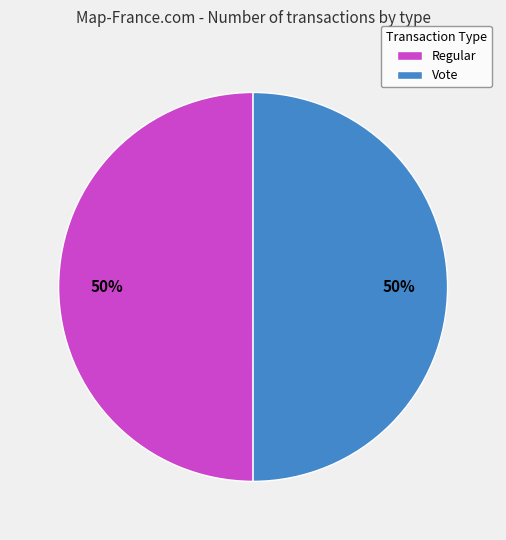

True or false: Regular accounts for 50% of the total.

True